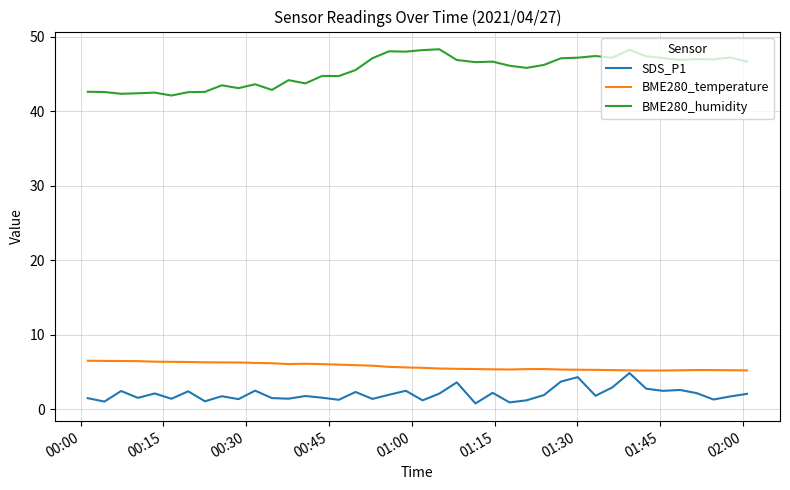

What is the maximum value shown in the chart?

48.3